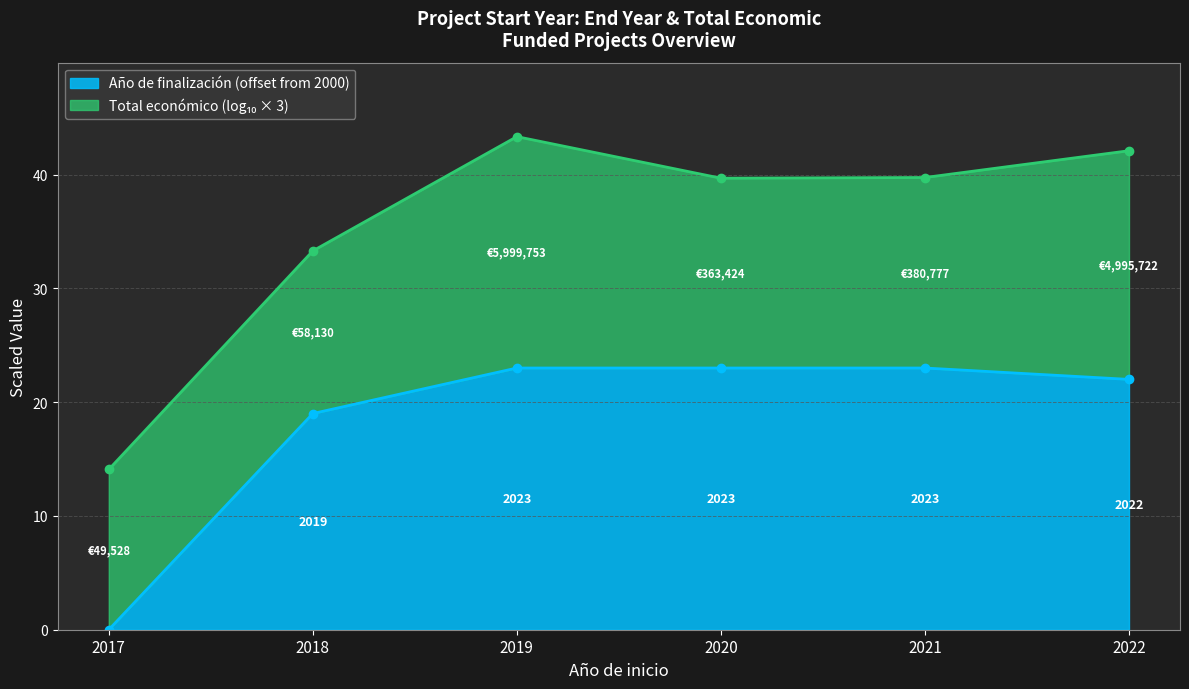

Rank the categories by value from lowest to highest.

2017, 2018, 2022, 2019, 2020, 2021